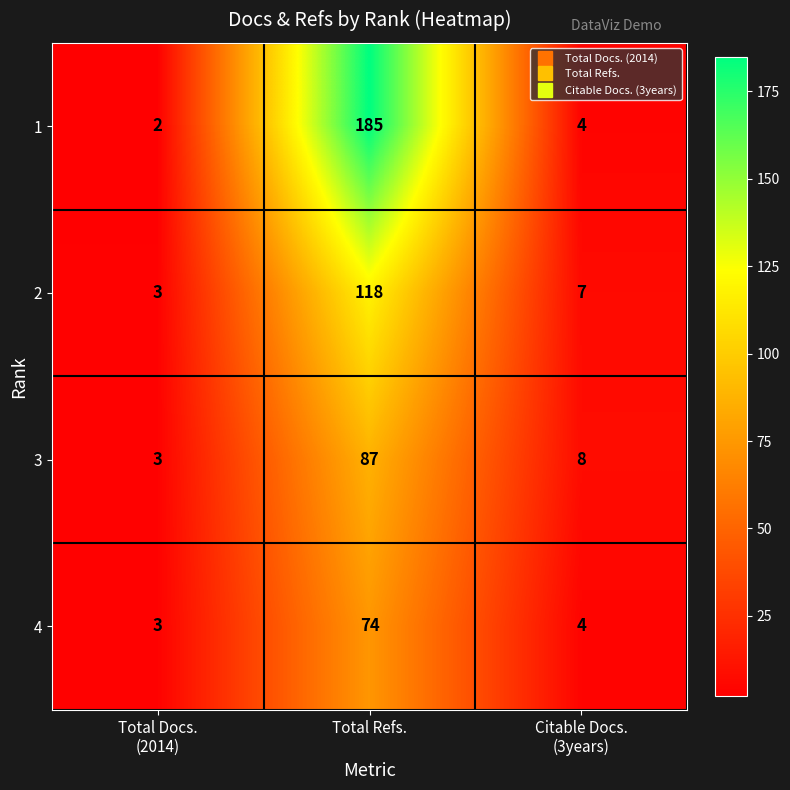

Rank the series by their average value, from lowest to highest.

4, 3, 2, 1